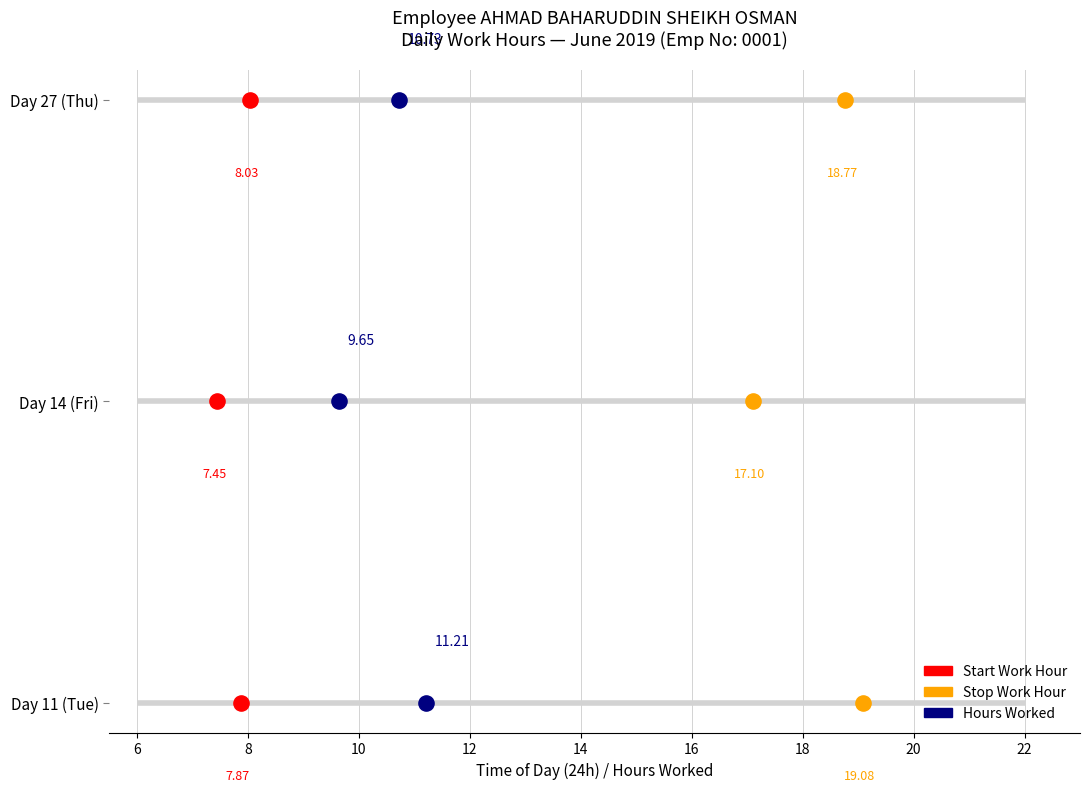

Which series contains the lowest Y value?

Start Work Hour